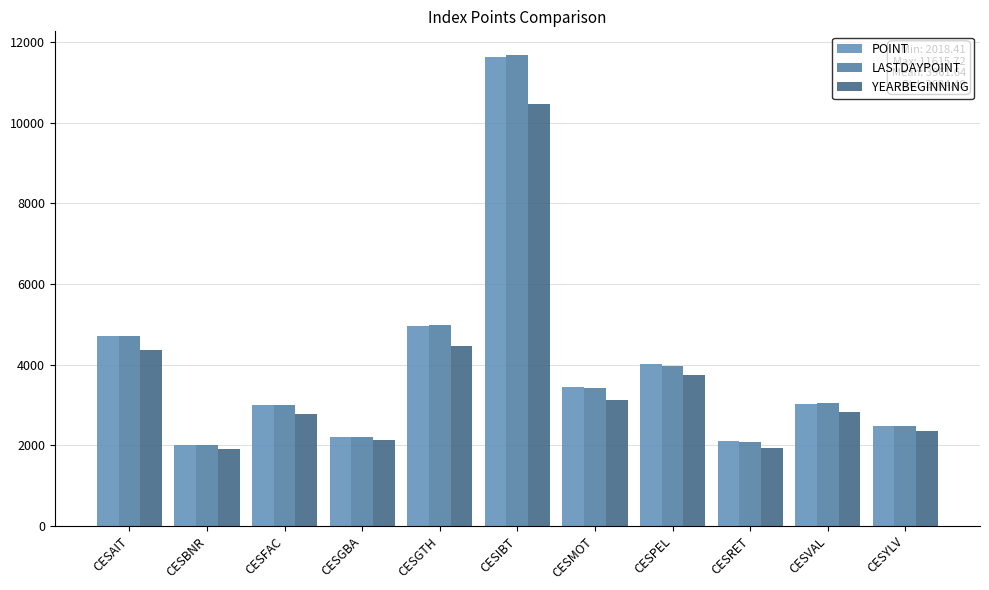

At which label does LASTDAYPOINT reach its peak?

CESIBT